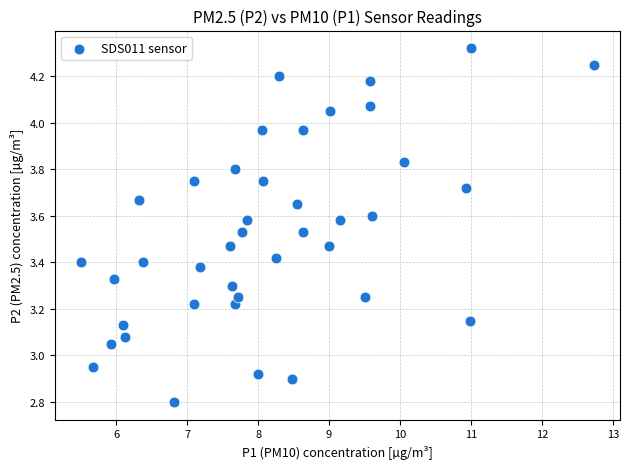

What is the range of Y values (max minus min)?

1.5